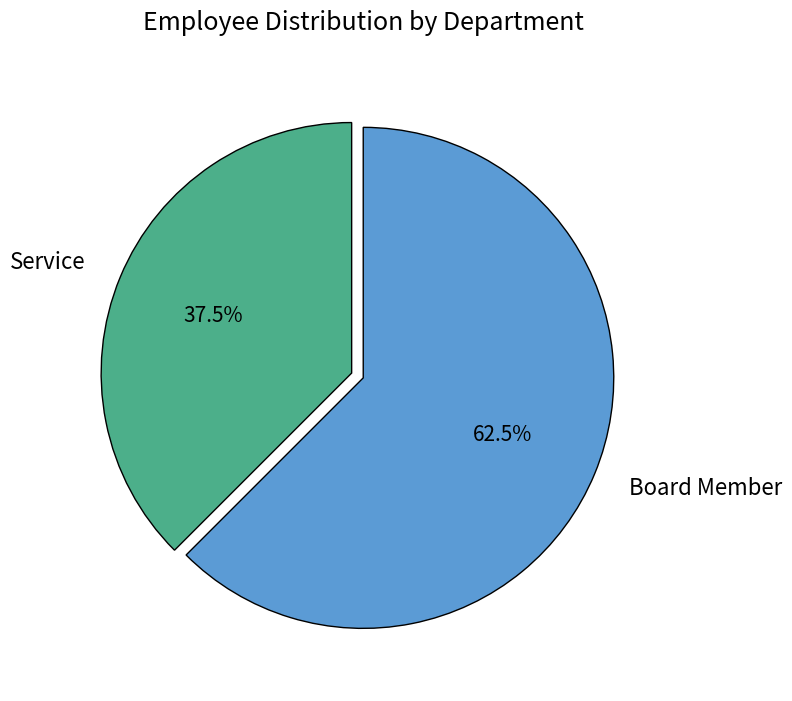

Is Service the majority of the pie?

No